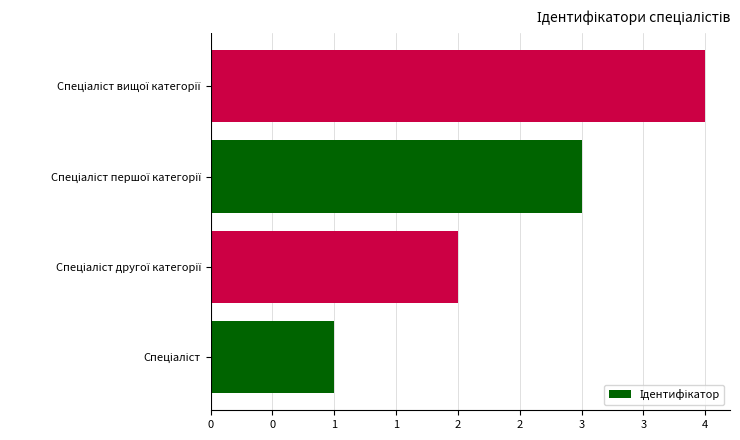

Does the chart contain any negative values?

No